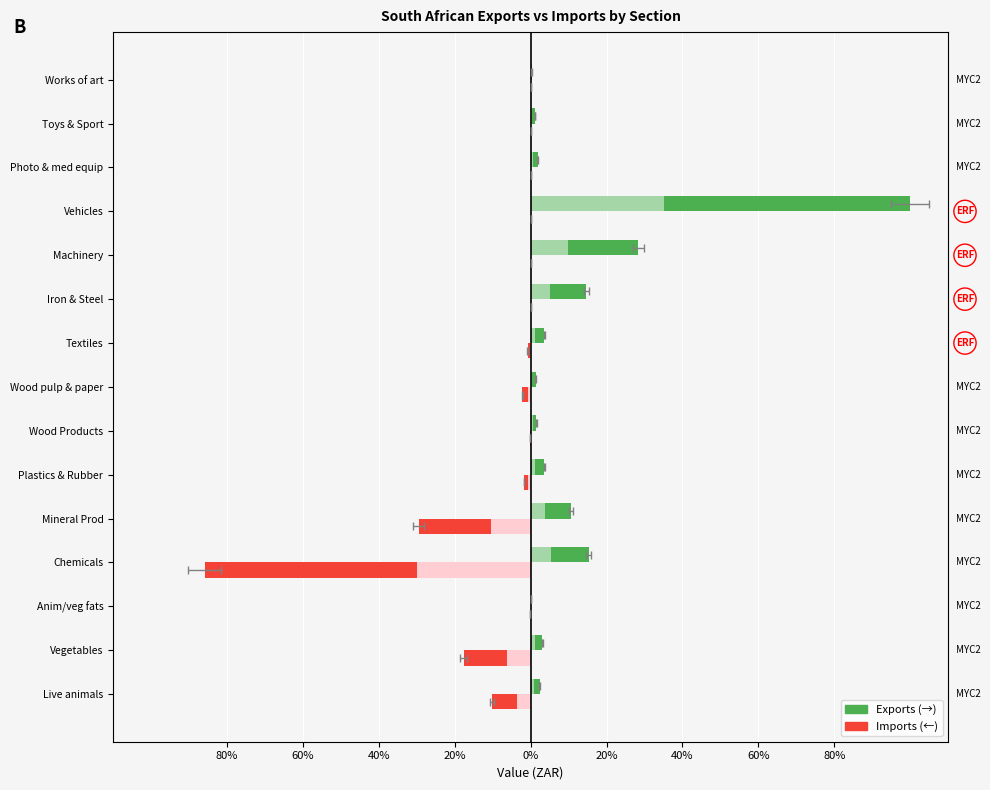

What are all the series names shown in the legend?

Exports, Imports